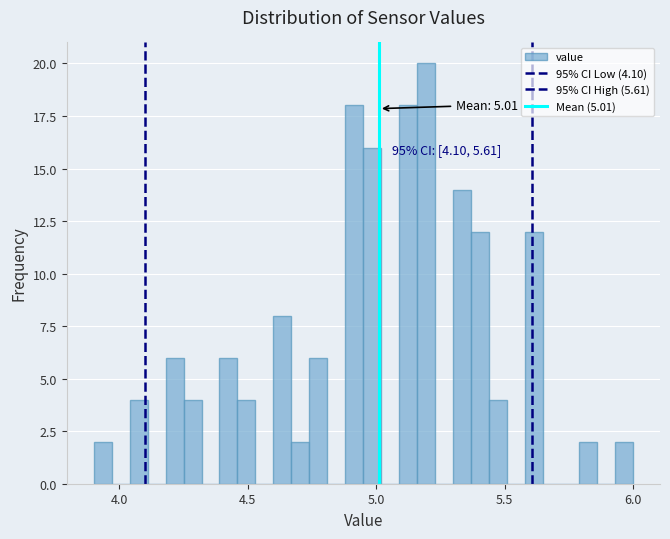

Read against the x-axis, roughly where is the centre of the tallest bar?

5.20